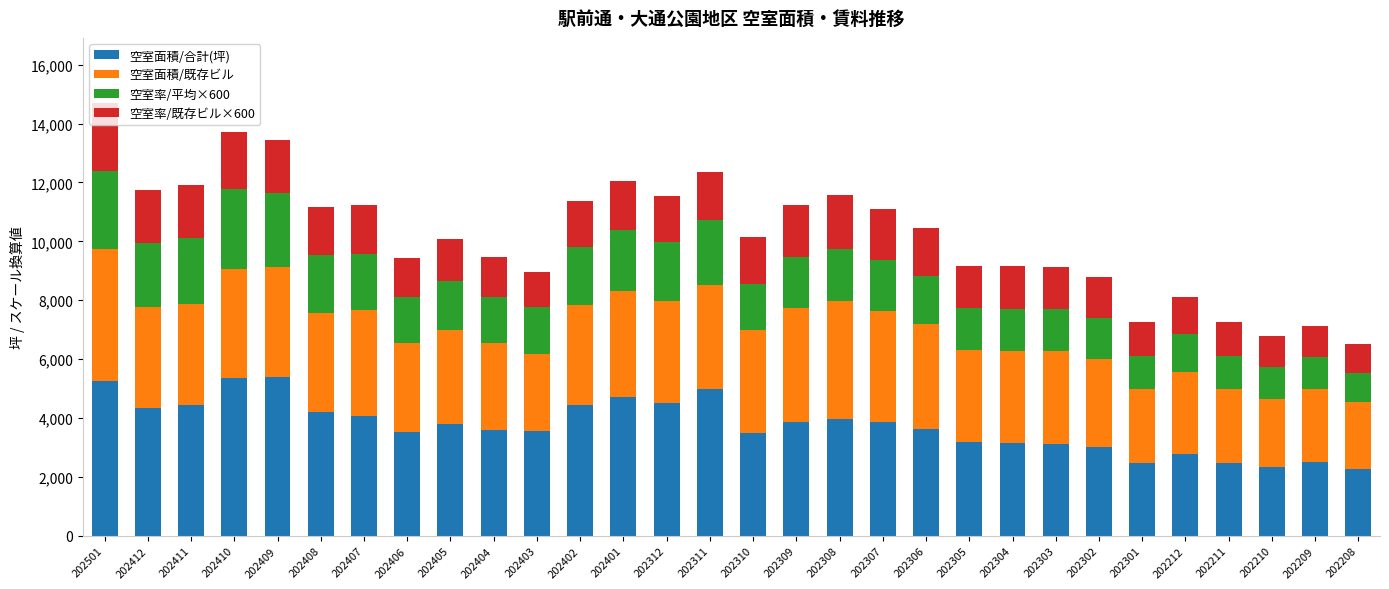

What is the total value across all series at 202305?

9163